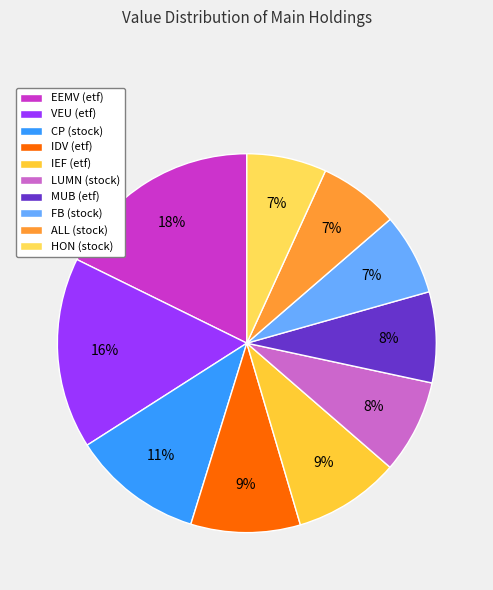

The LUMN (stock) slice represents 14% of the pie. True or false?

False